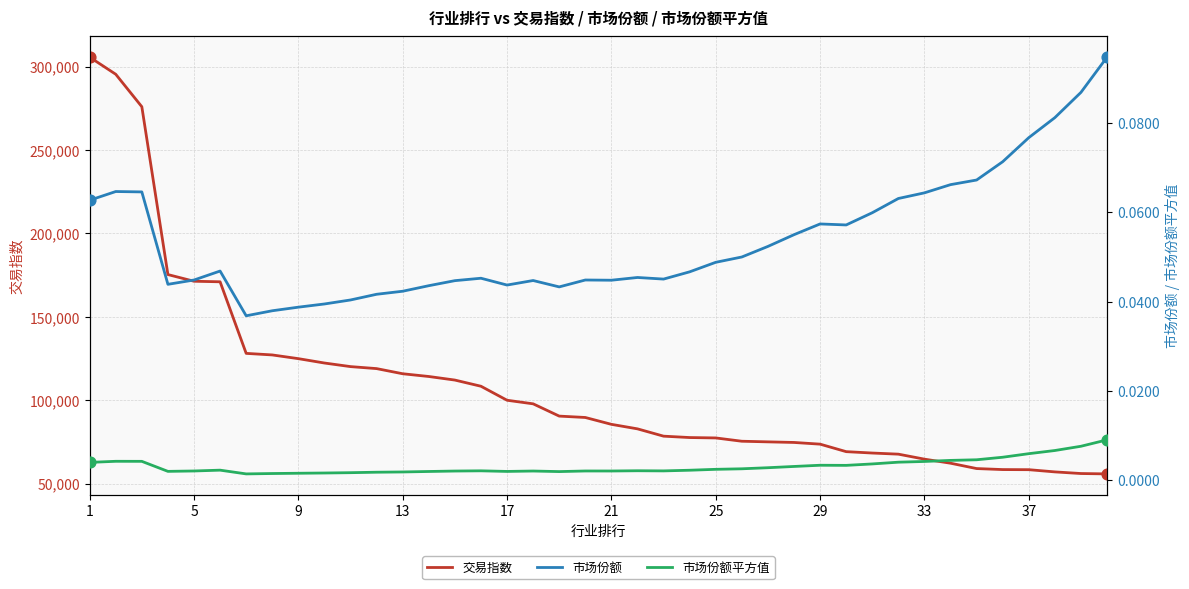

Which series has the widest spread of Y values?

交易指数